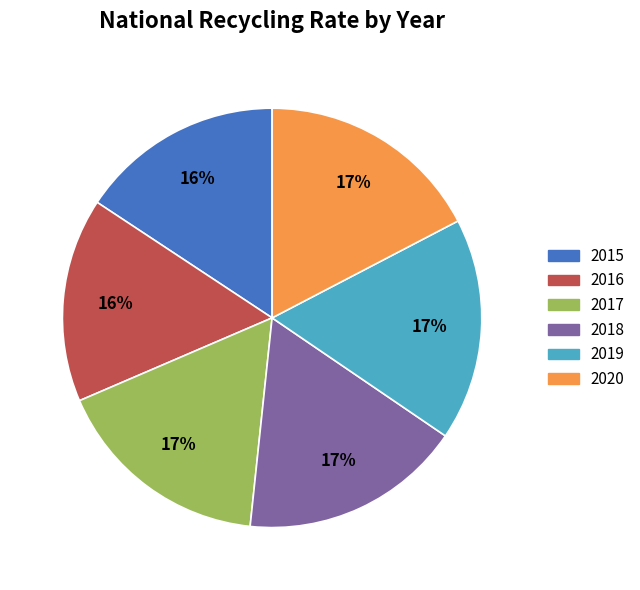

Which has a higher value, 2020 or 2016?

2020